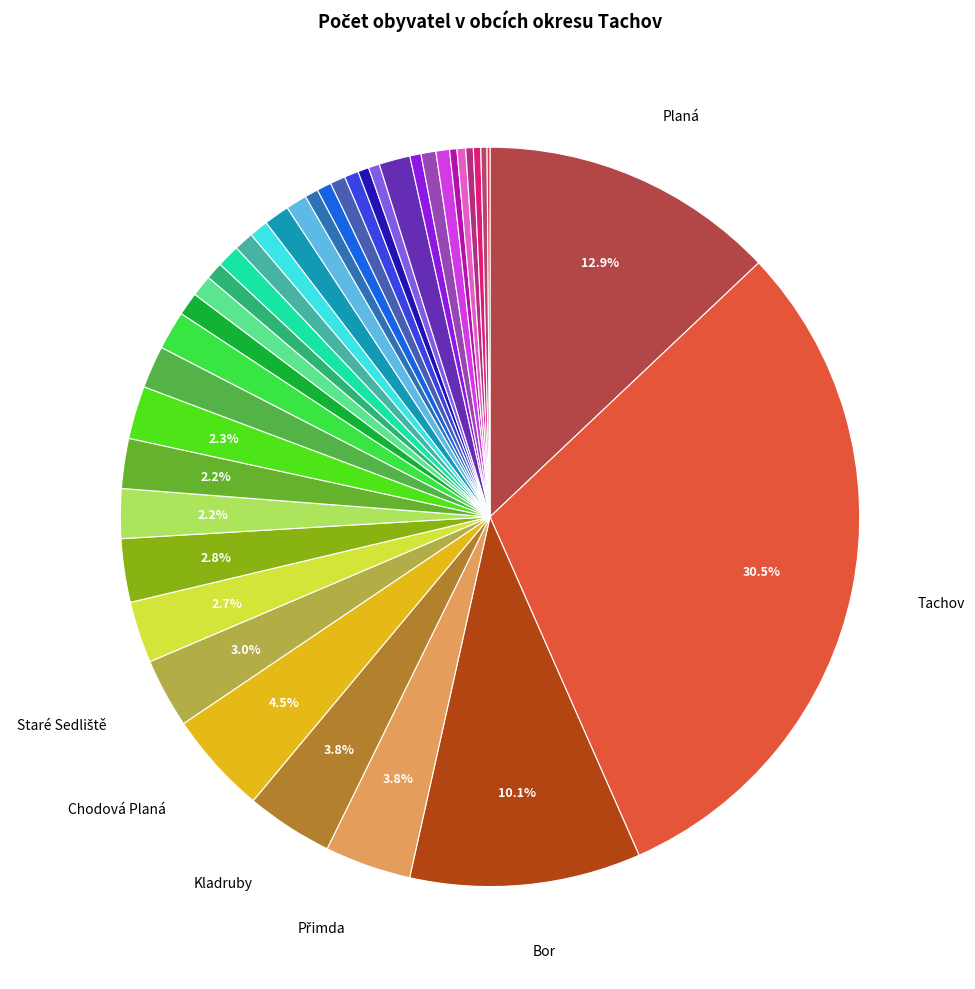

Count the number of slices in the pie.

38